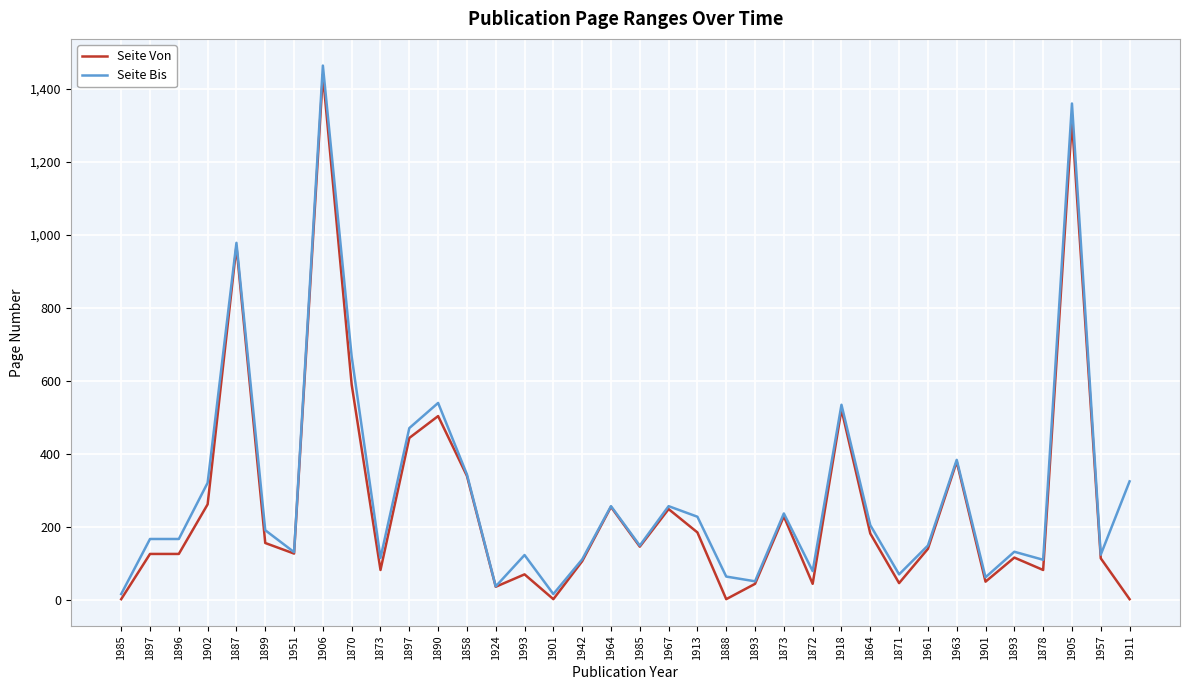

At which label is Seite Von closest to 720?

1870